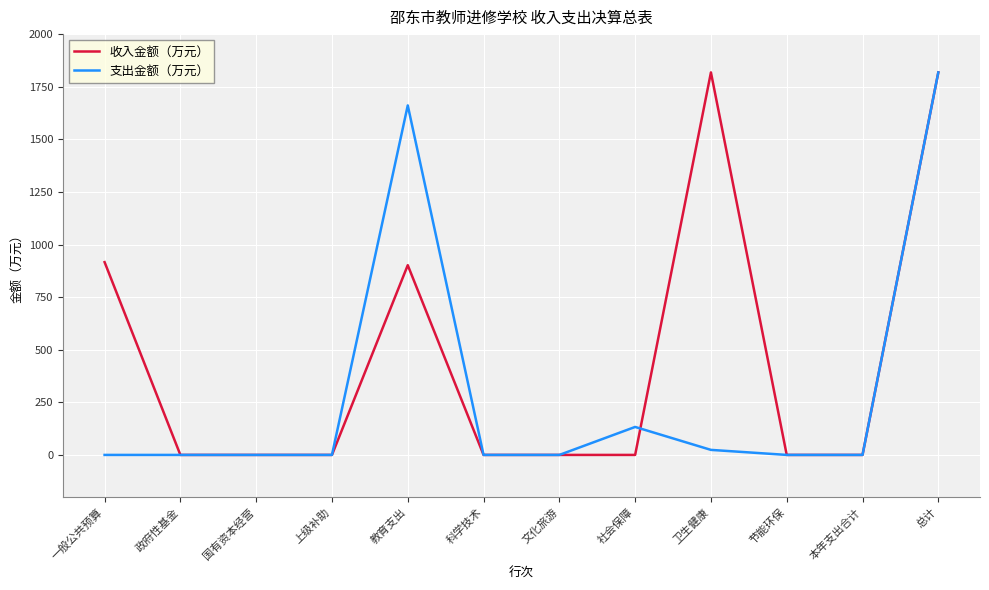

Is the value of 收入金额（万元） at 总计 greater than the value of 支出金额（万元） at 文化旅游?

Yes